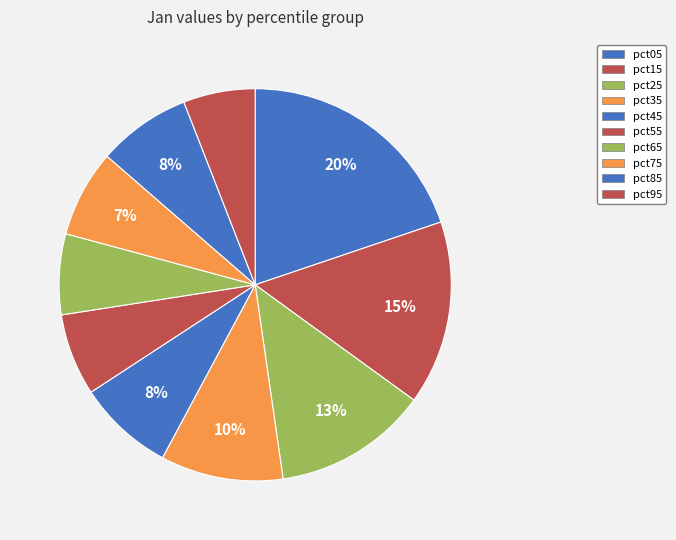

Approximately how many times larger is the value at pct15 compared to pct25?

1.2